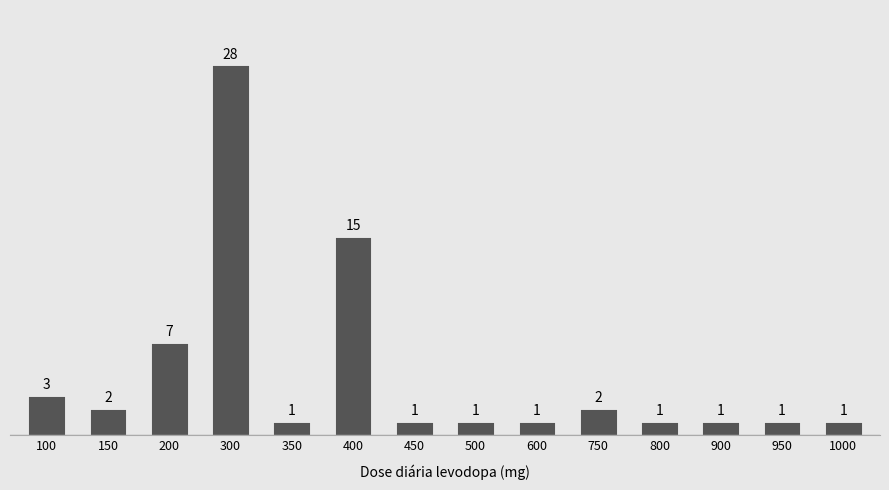

Reading right to left, extract all data points from this chart.

1000=1	950=1	900=1	800=1	750=2	600=1	500=1	450=1	400=15	350=1	300=28	200=7	150=2	100=3